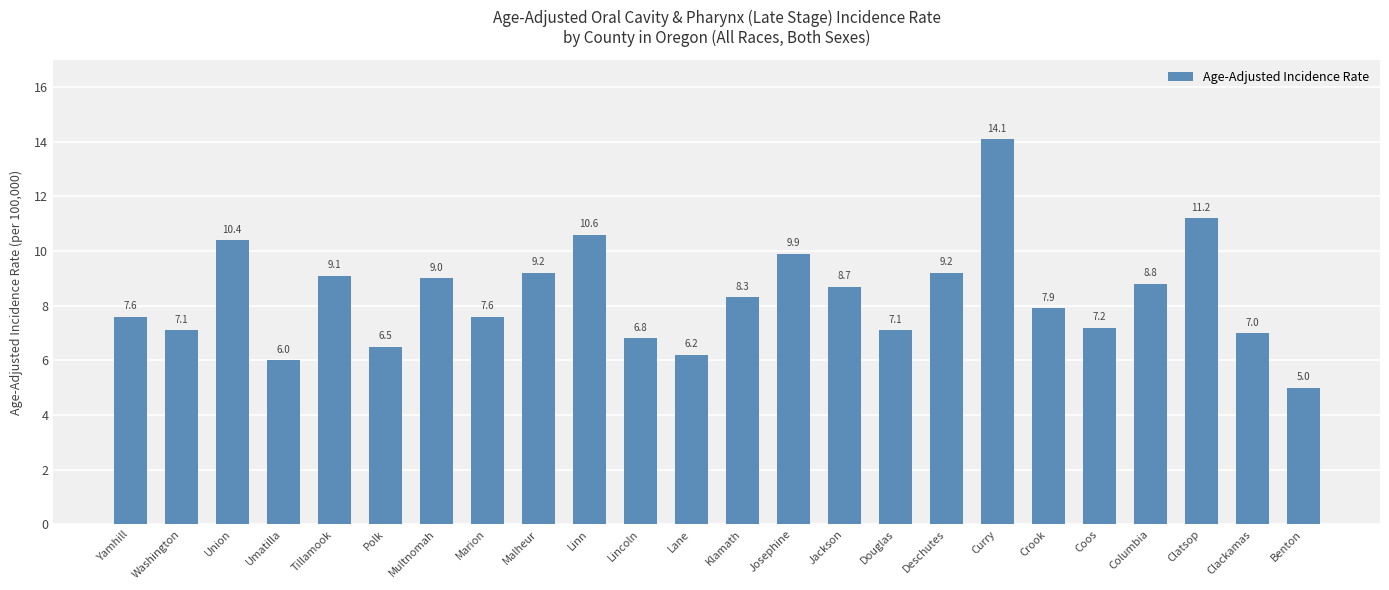

Reading right to left, list all the values displayed in this chart.

Benton=5.0	Clackamas=7.0	Clatsop=11.2	Columbia=8.8	Coos=7.2	Crook=7.9	Curry=14.1	Deschutes=9.2	Douglas=7.1	Jackson=8.7	Josephine=9.9	Klamath=8.3	Lane=6.2	Lincoln=6.8	Linn=10.6	Malheur=9.2	Marion=7.6	Multnomah=9.0	Polk=6.5	Tillamook=9.1	Umatilla=6.0	Union=10.4	Washington=7.1	Yamhill=7.6